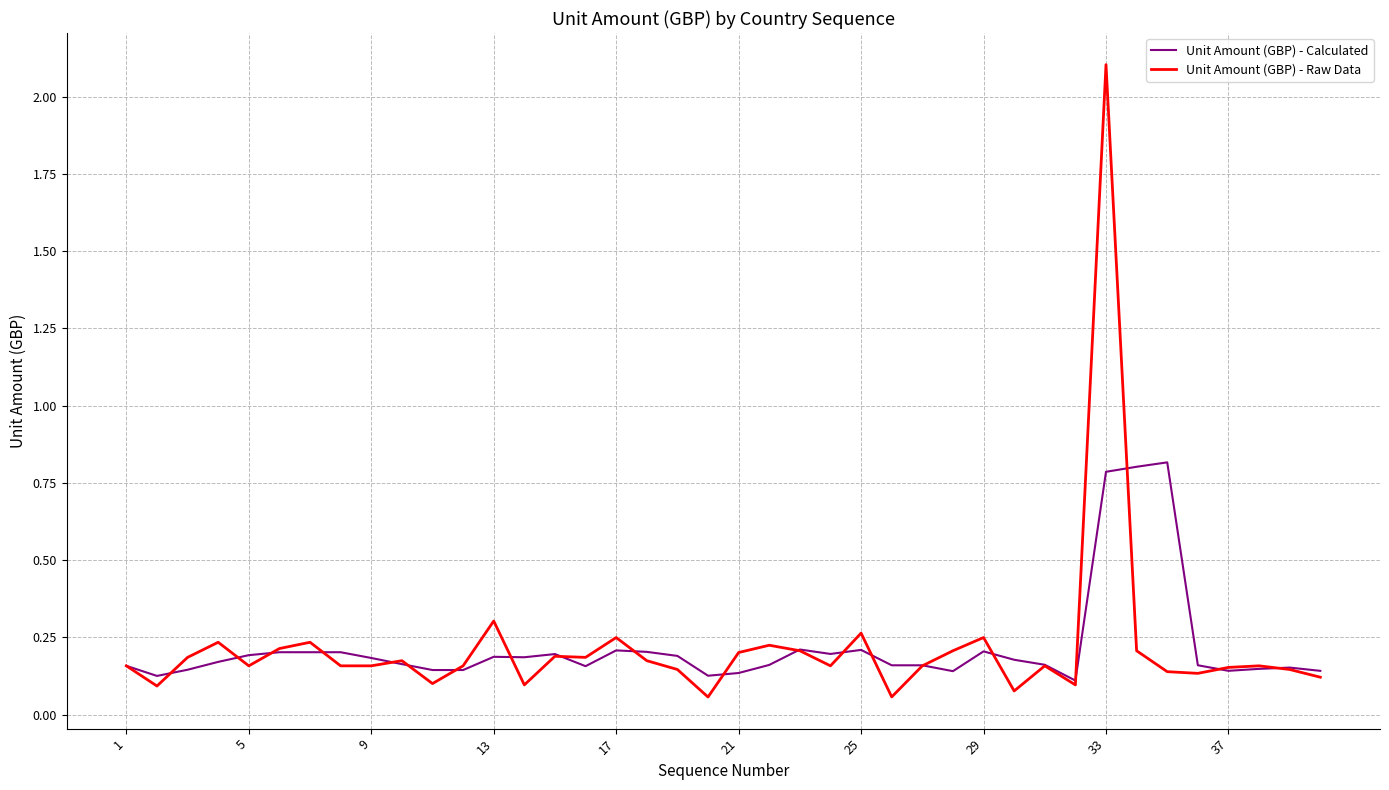

List the series in order of their peak value, highest first.

Unit Amount (GBP) - Raw Data, Unit Amount (GBP) - Calculated